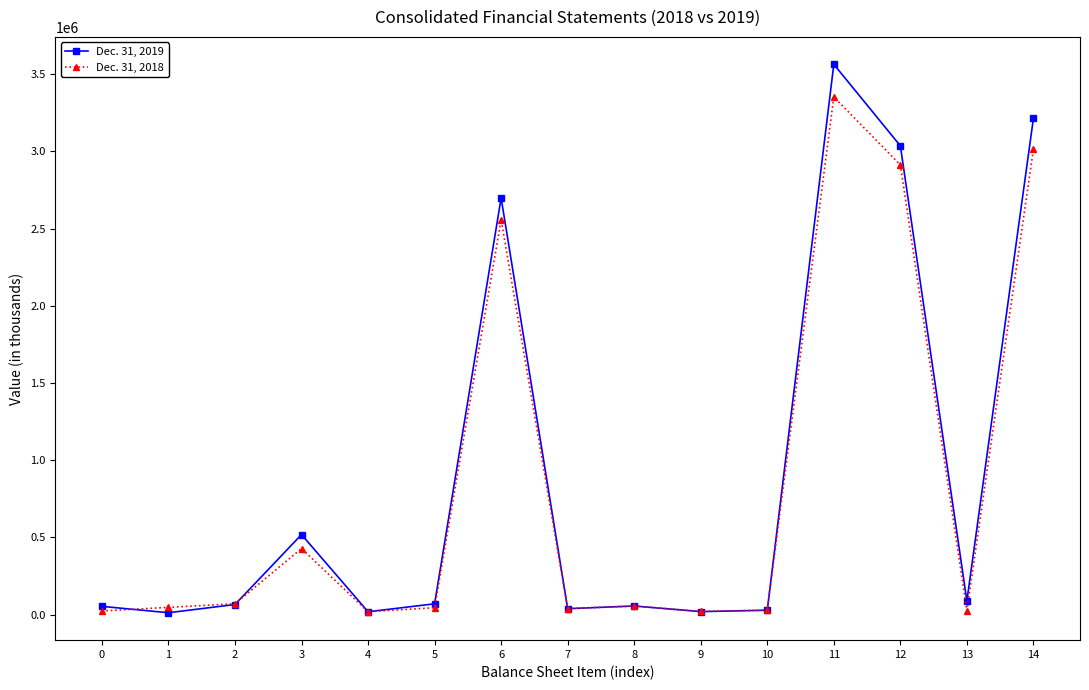

Which series has the widest spread of values?

Dec. 31, 2019